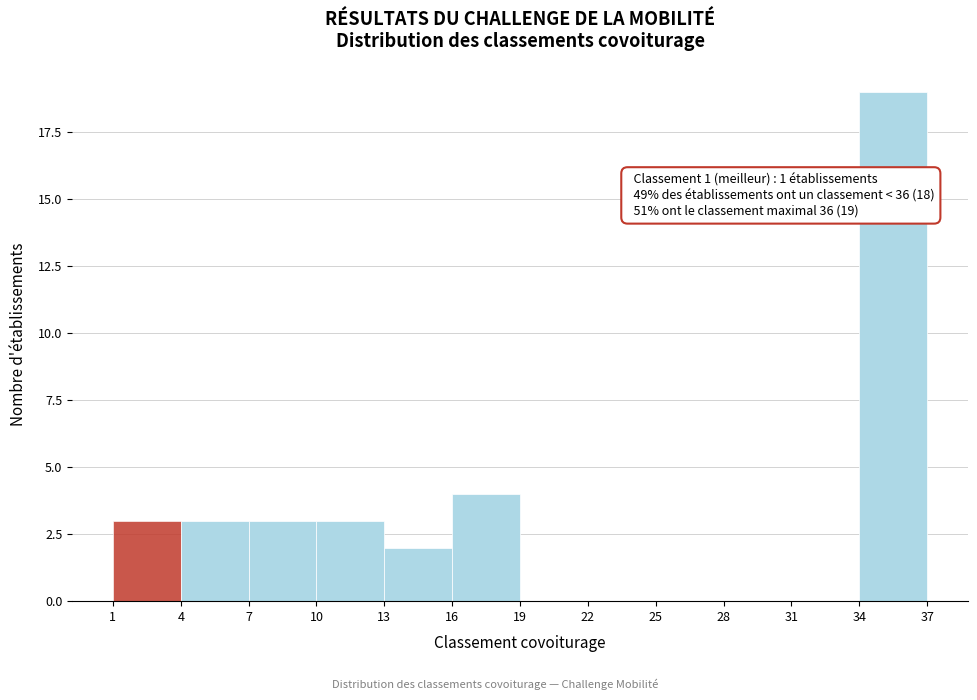

Over which range of the x-axis is the bar tallest?

34 to 37